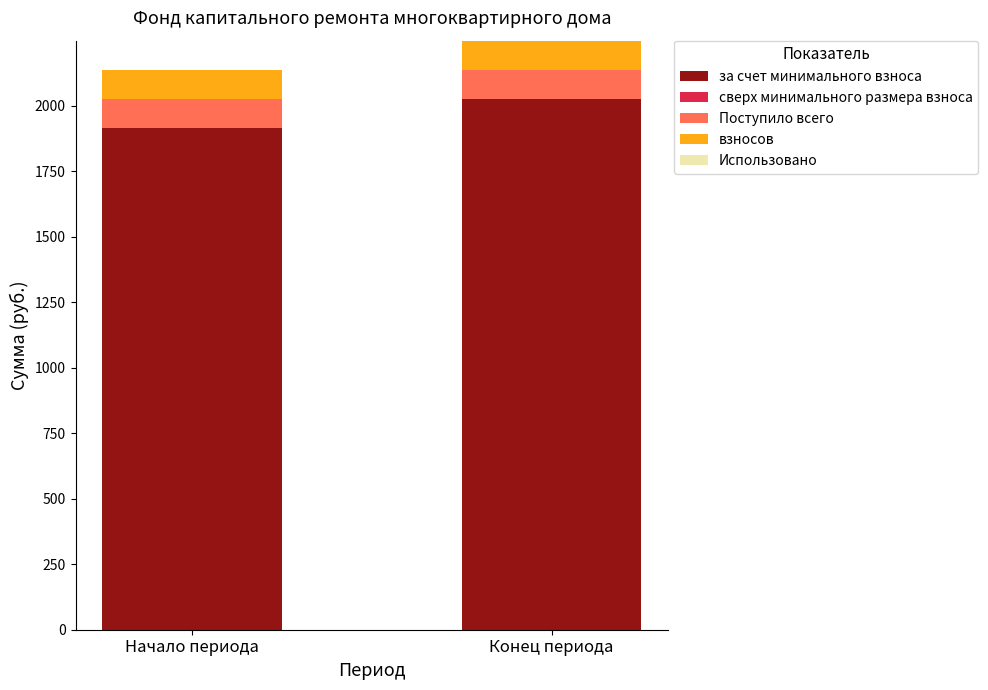

List the labels in order of за счет минимального взноса value, smallest first.

Начало периода, Конец периода